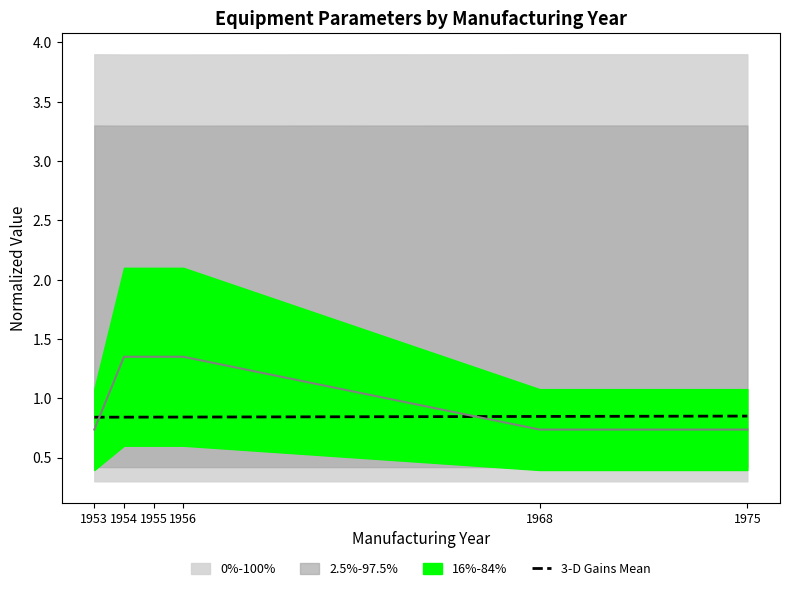

What is the value of the 3rd point from the left?

0.8